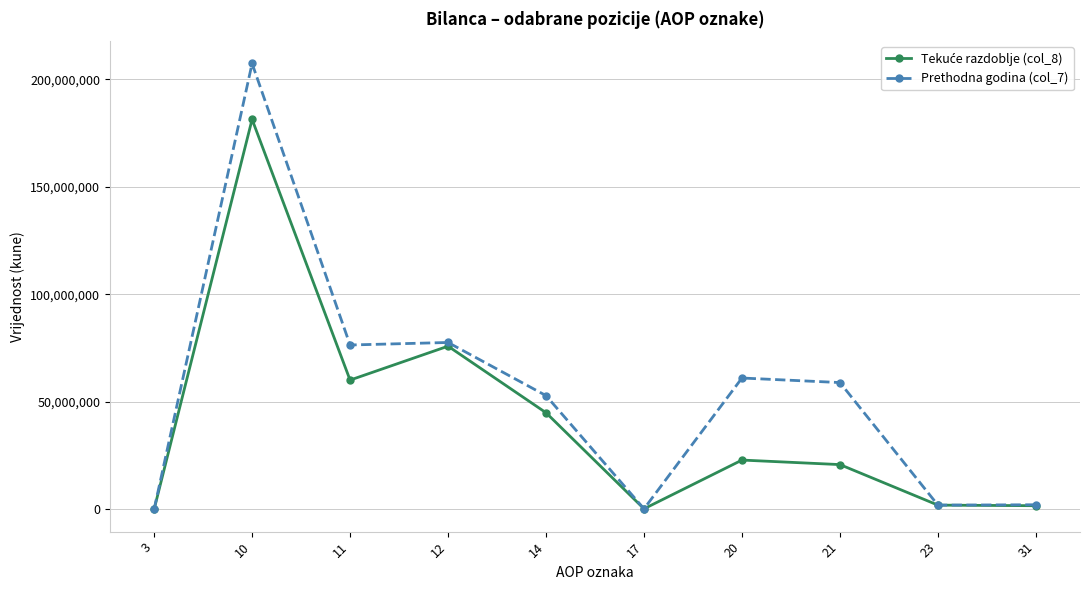

How many data points in Prethodna godina (col_7) are less than 58978220?

5